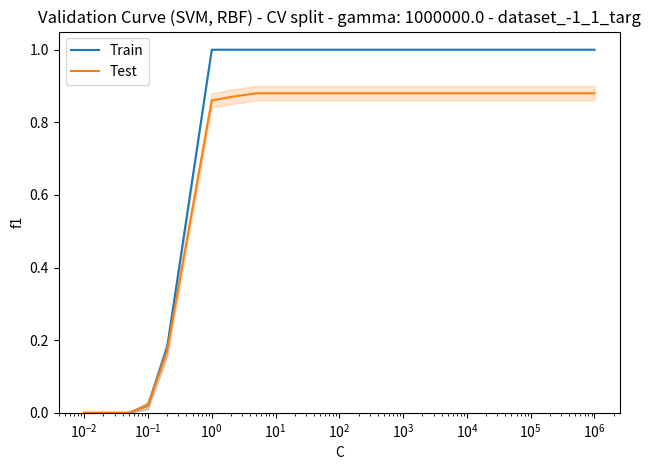

Rank the series by their average value, from highest to lowest.

Train, Test